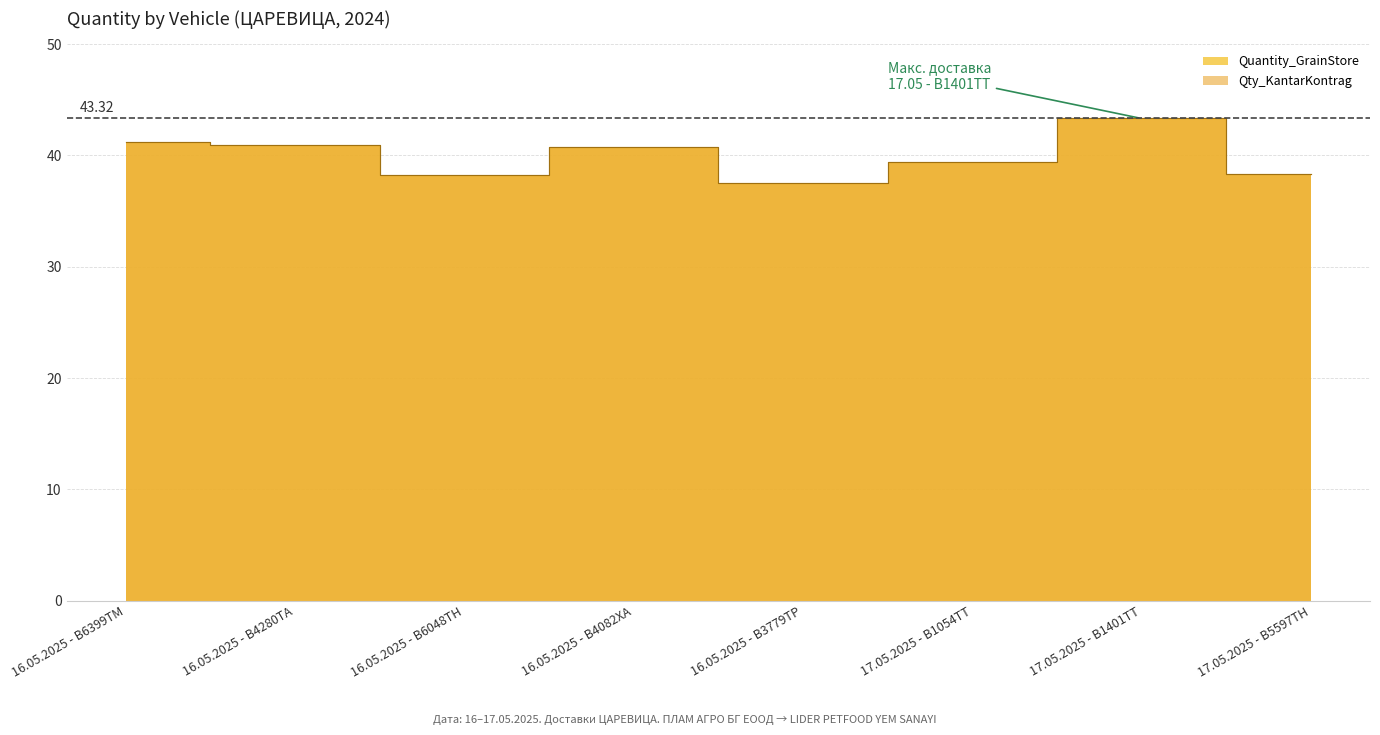

Which series has the widest spread of values?

Quantity_GrainStore